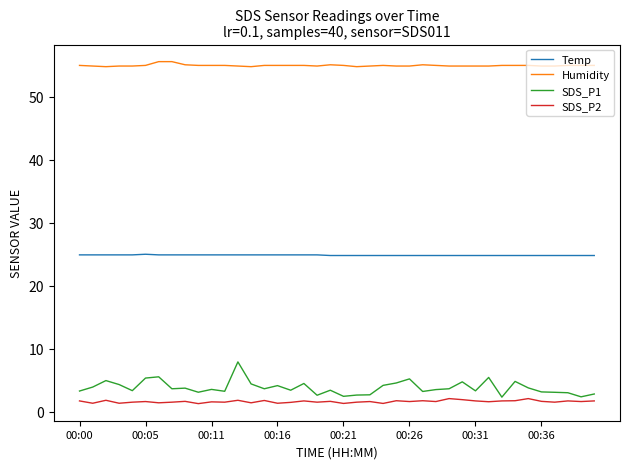

Which series has the largest total across all categories?

Humidity